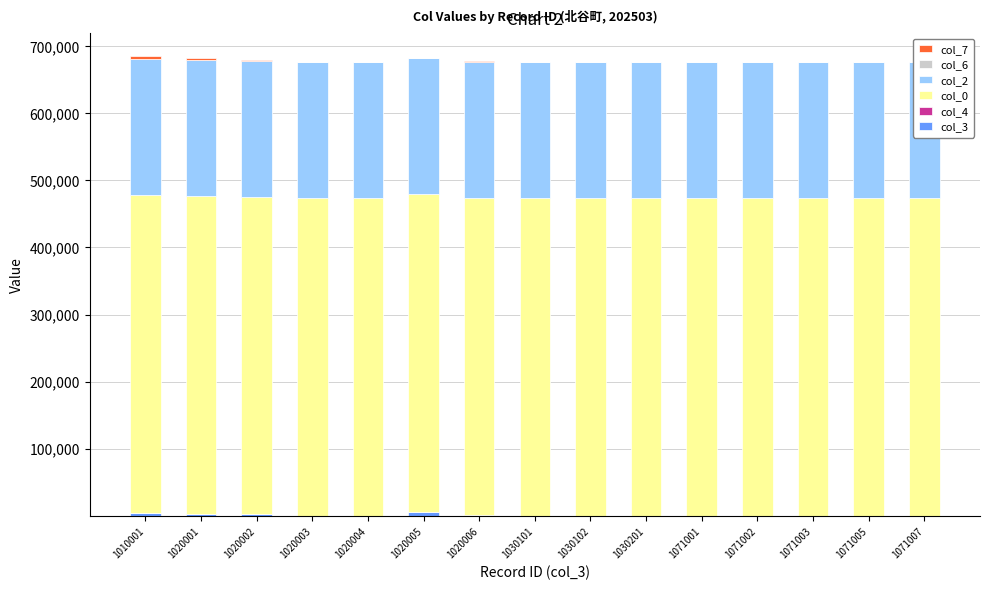

What is the difference between the highest and lowest values at 1020004?

473264